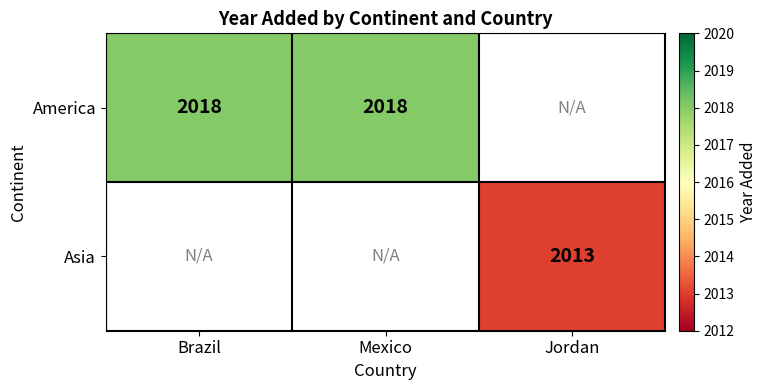

True or false: America has a value of 619.3 at Brazil.

False